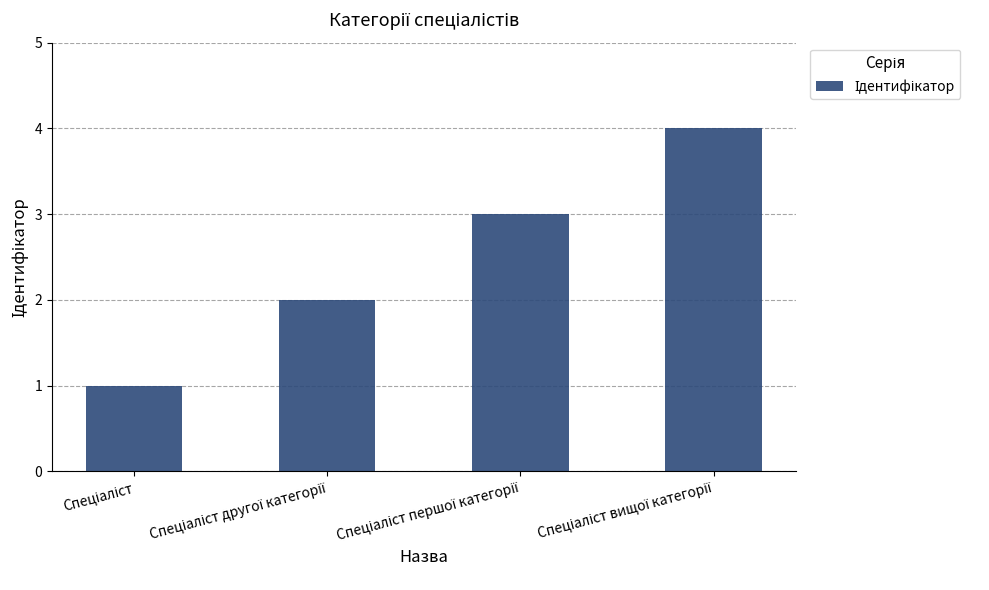

What is the maximum value shown in the chart?

4